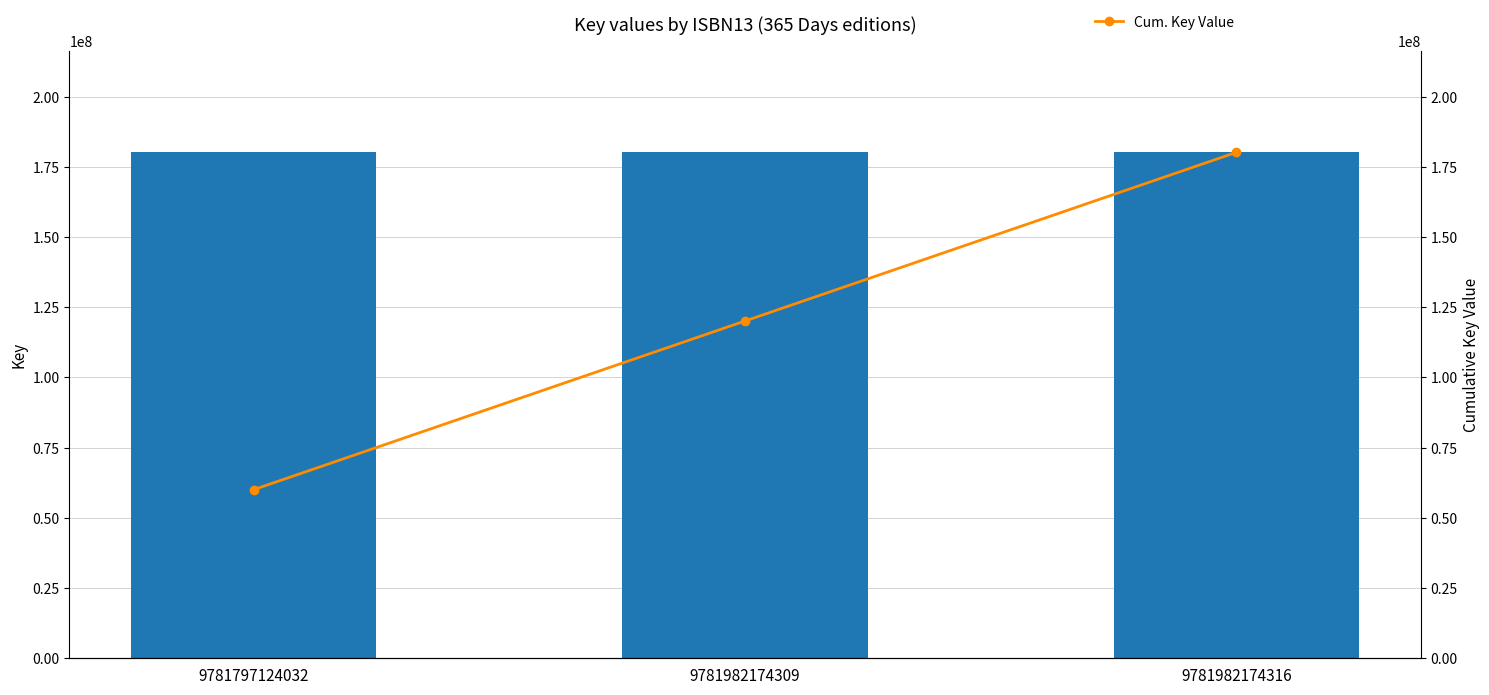

What is the sum of the Cum. Key Value values at 9781797124032 and 9781982174316?

240206981.3